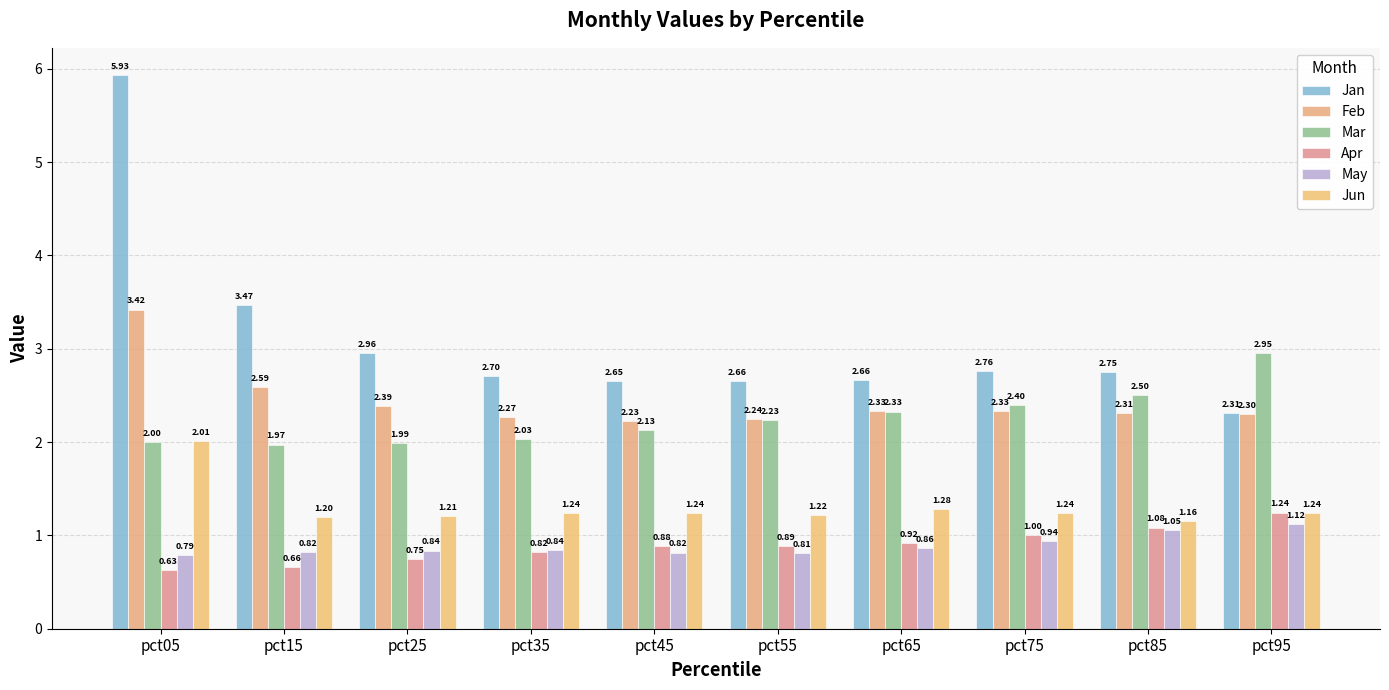

At how many categories does at least one series exceed 1?

10